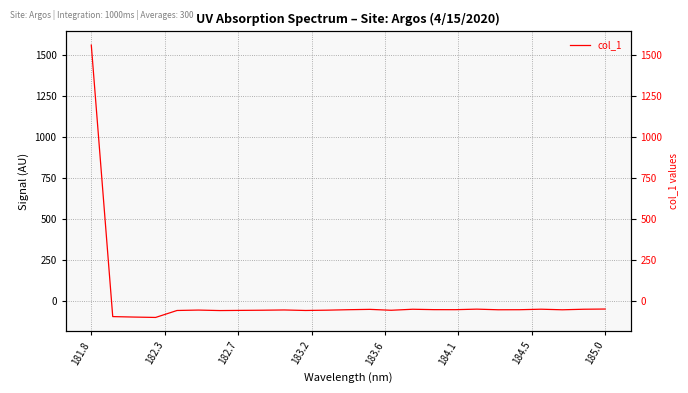

How many interior local valleys (lower than both neighbors) does the data have?

7